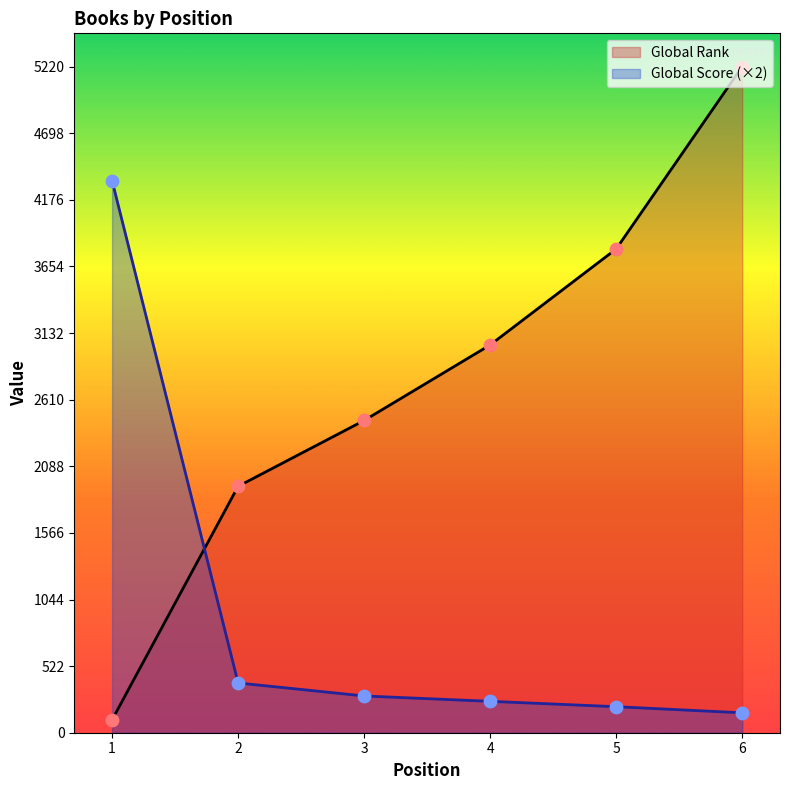

What is the total value across all series at 2?

2321